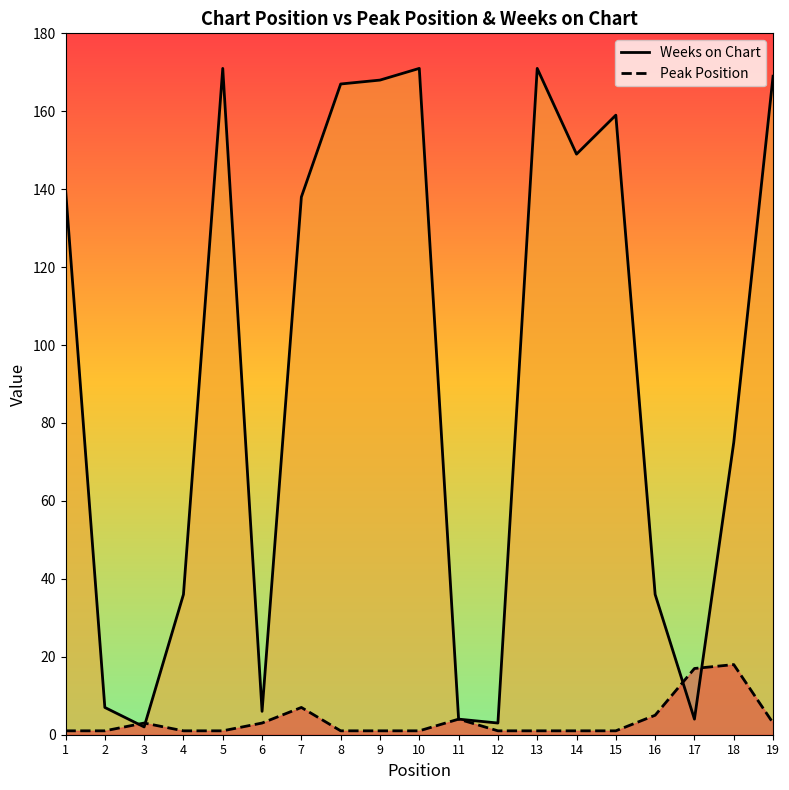

After their last crossing, which series has the higher values: Weeks on Chart or Peak Position?

Weeks on Chart